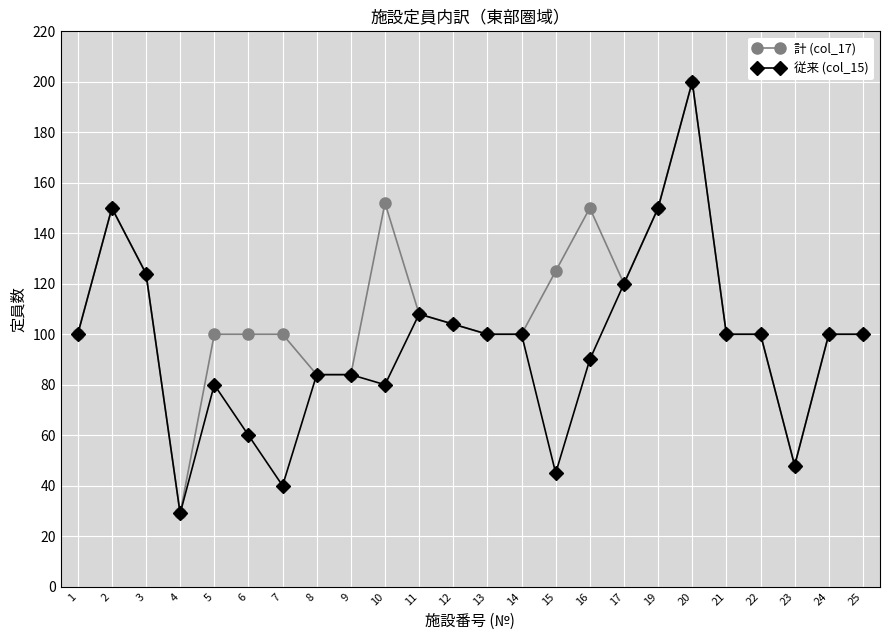

What is the minimum value shown in the chart?

29